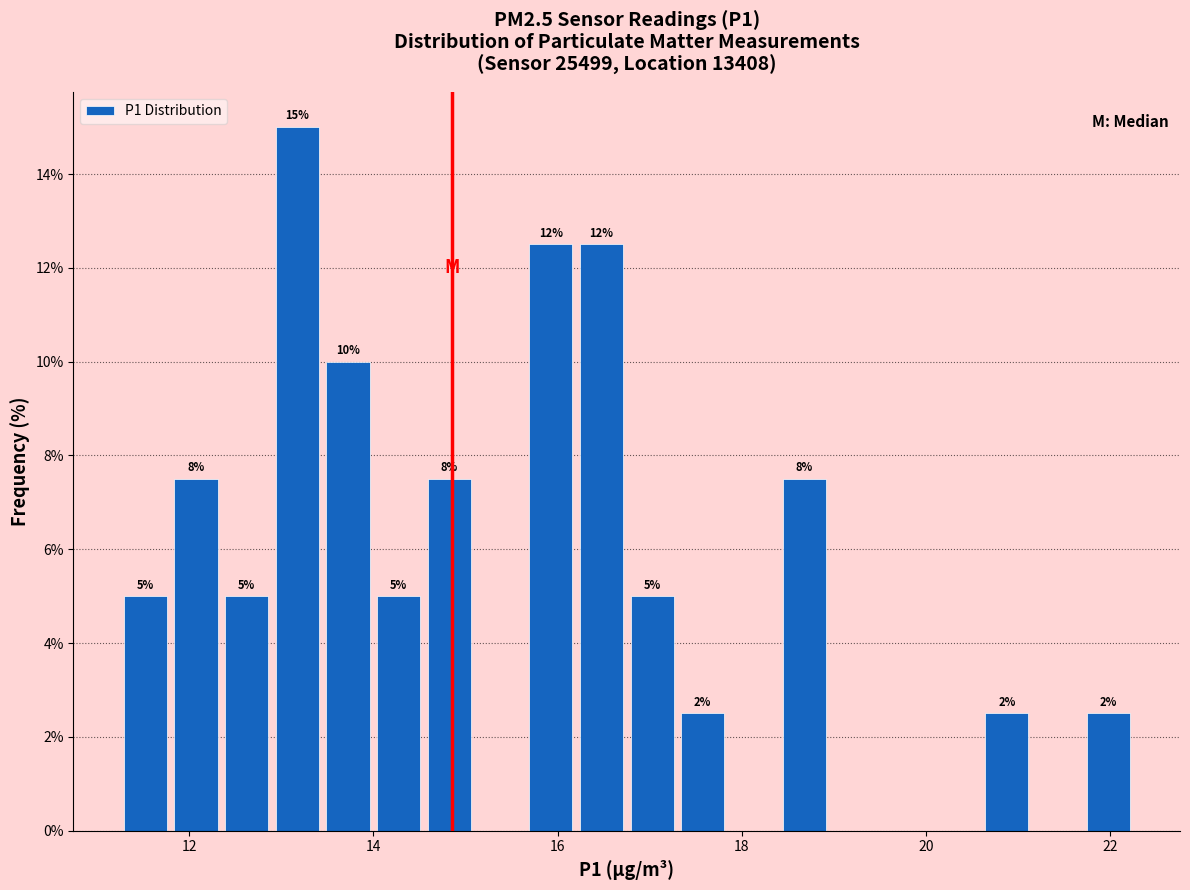

Read against the x-axis, roughly where is the centre of the tallest bar?

13.2